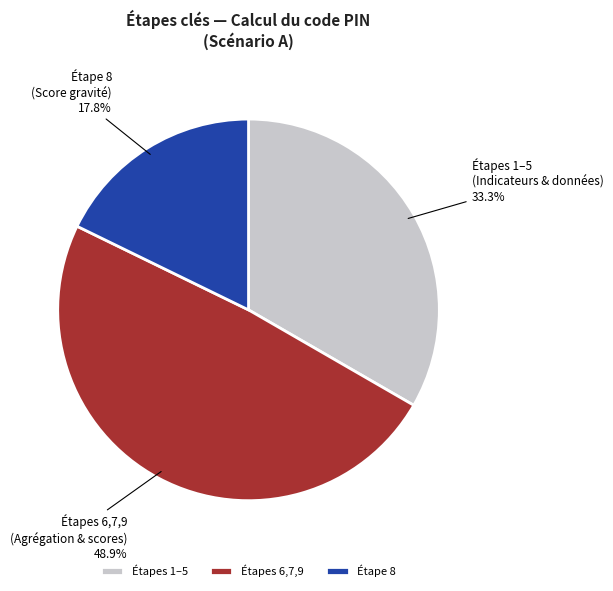

What is the ratio of the value at Étapes 6,7,9 (Agrégation & scores) to the value at Étape 8 (Score gravité)?

2.7